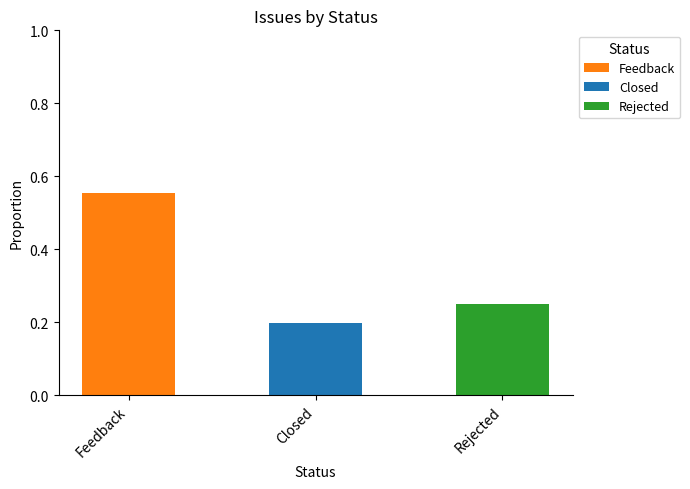

At which category is the sum across all series the highest?

Feedback